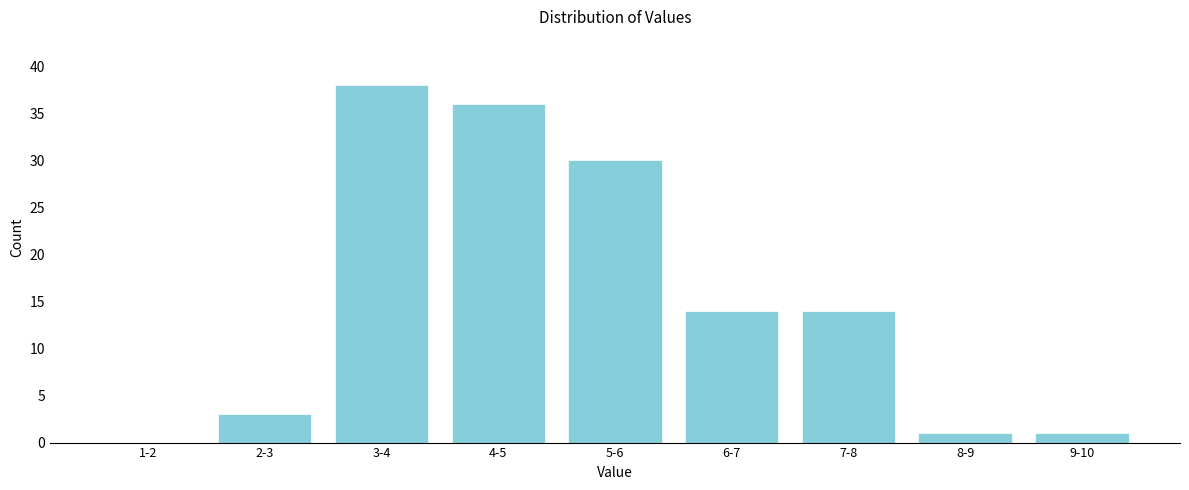

Reading right to left, extract all data points from this chart.

9-10=1	8-9=1	7-8=14	6-7=14	5-6=30	4-5=36	3-4=38	2-3=3	1-2=0